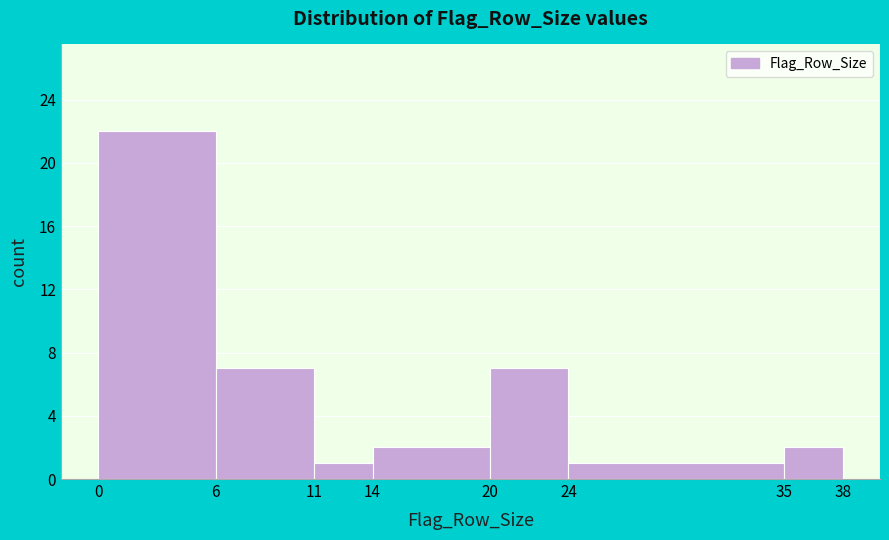

Reading left to right, list every bar in this chart as the range it spans on the x-axis followed by its height. The values are not printed on the chart, so give them approximately, as read against the axis.

0 to 6: 22
6 to 11: 7
11 to 14: 1
14 to 20: 2
20 to 24: 7
24 to 35: 1
35 to 38: 2